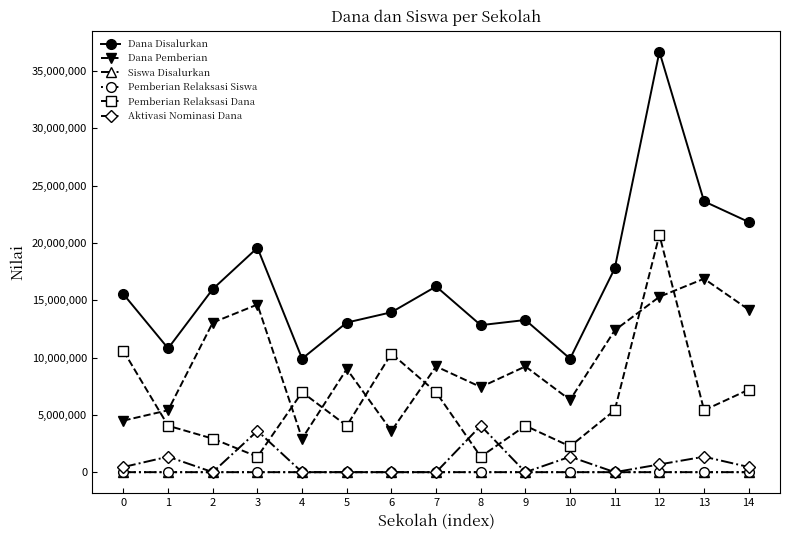

Which series has the largest range (max minus min)?

Dana Disalurkan